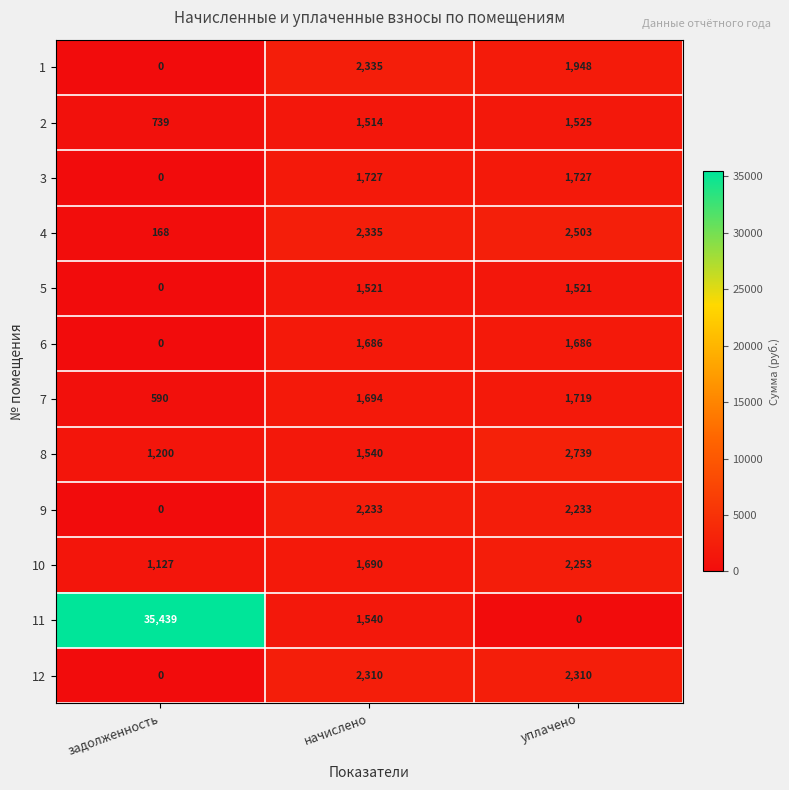

How many series are shown in this chart?

12